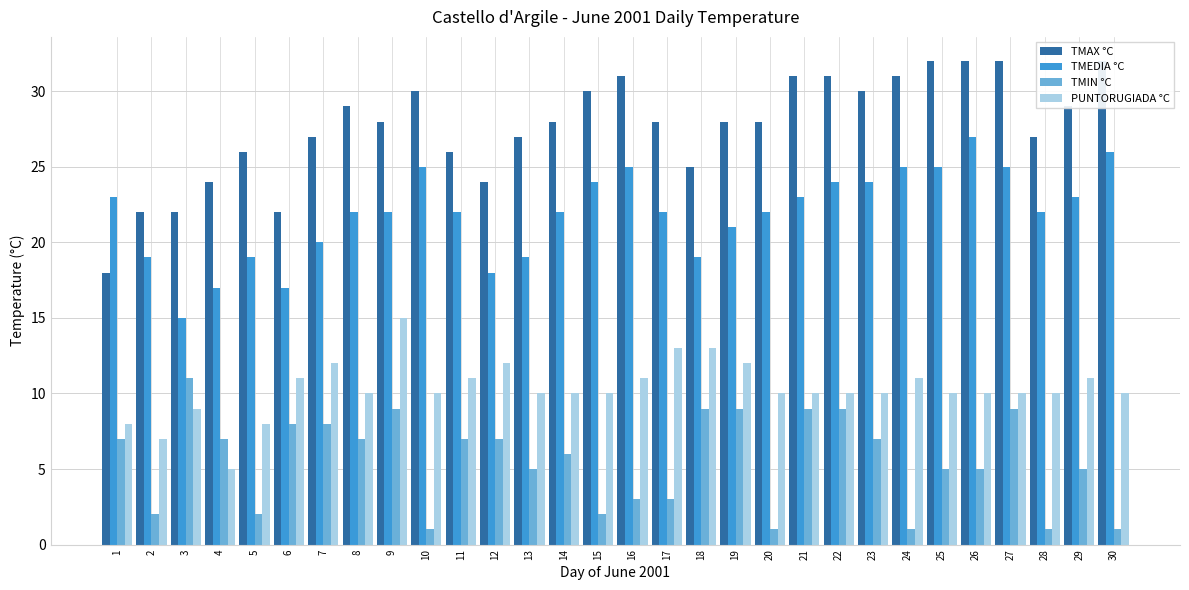

At 7, list the series in order from largest to smallest.

TMAX °C, TMEDIA °C, PUNTORUGIADA °C, TMIN °C